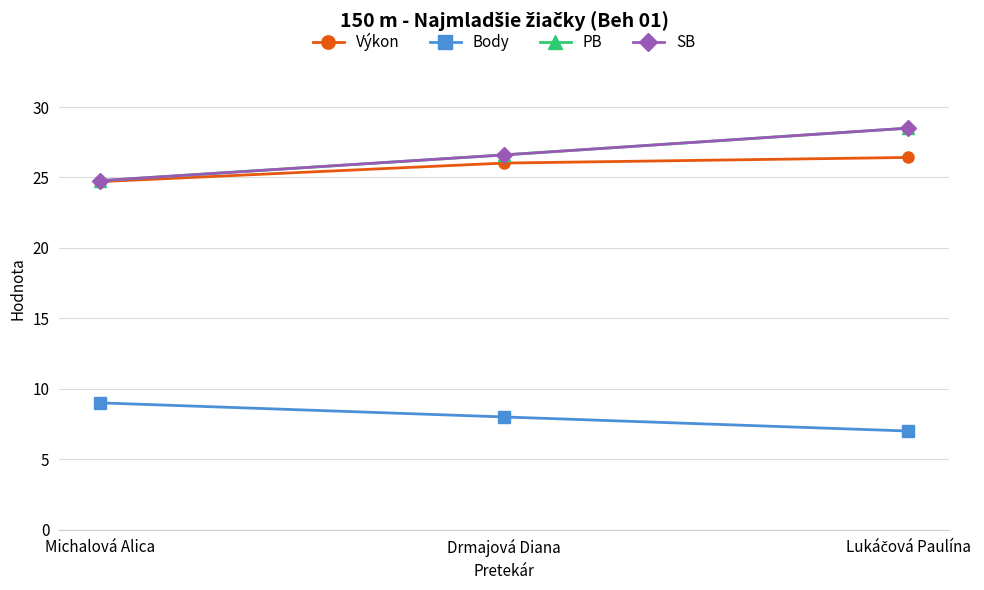

Does the chart have visible grid lines?

Yes